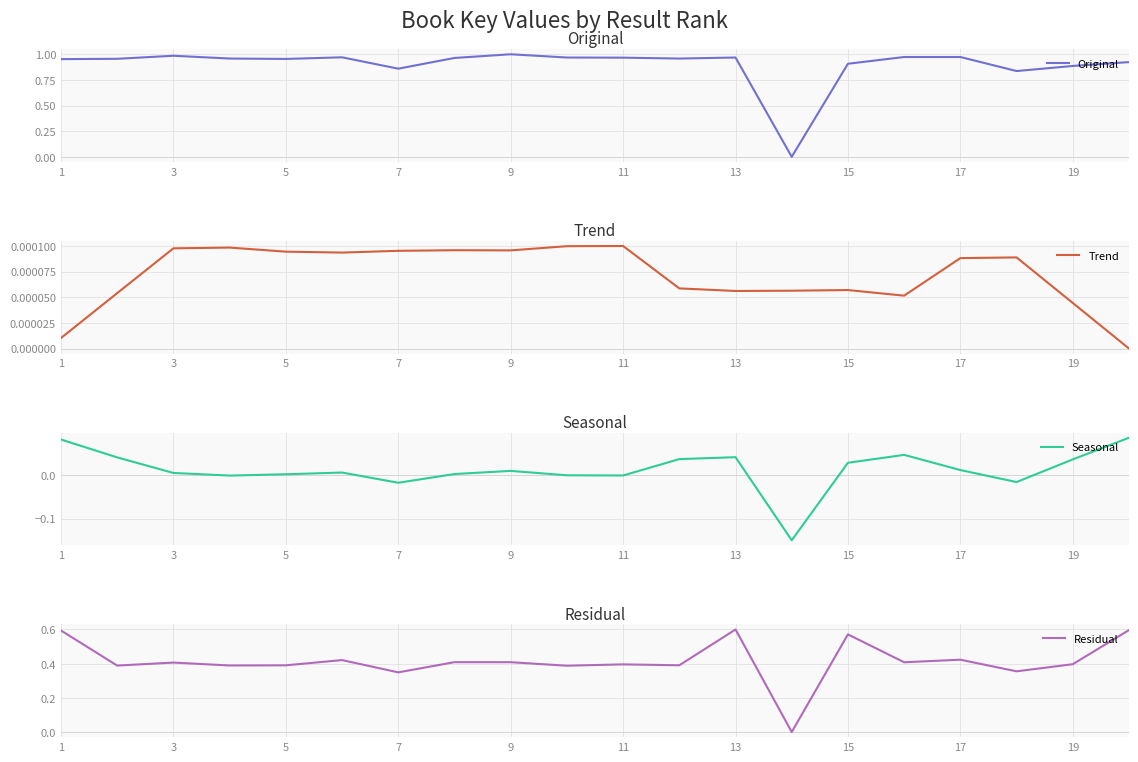

Is it true that Residual equals 0.6 at 5?

False